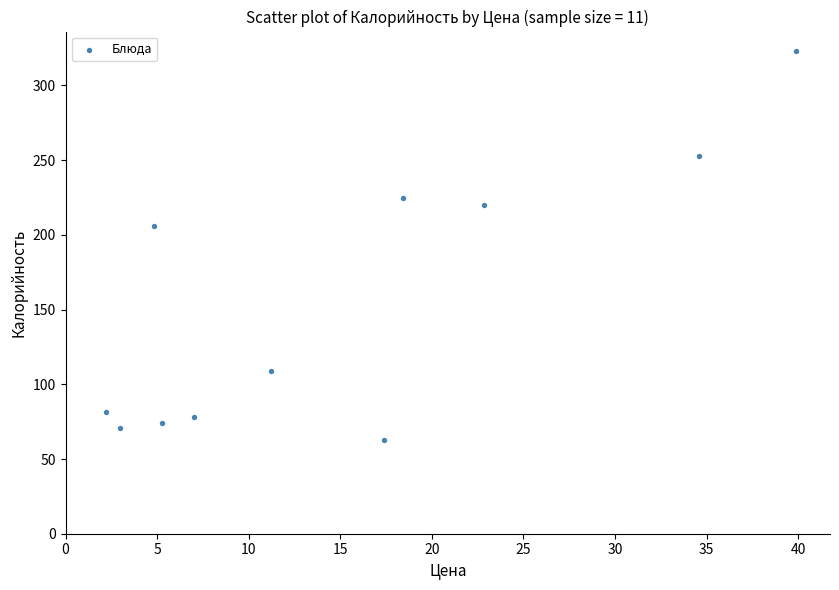

What Y value in the scatter plot is closest to 193?

206.1